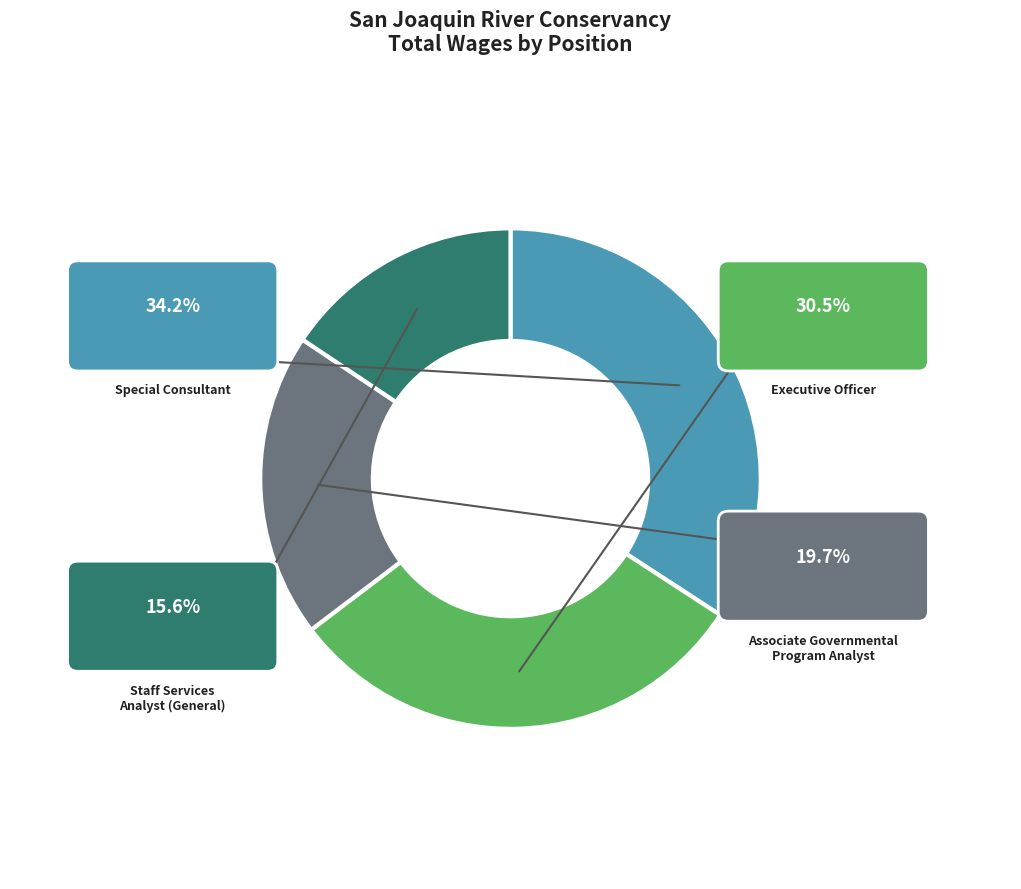

What percentage is the Executive Officer slice, to the nearest percent?

30%